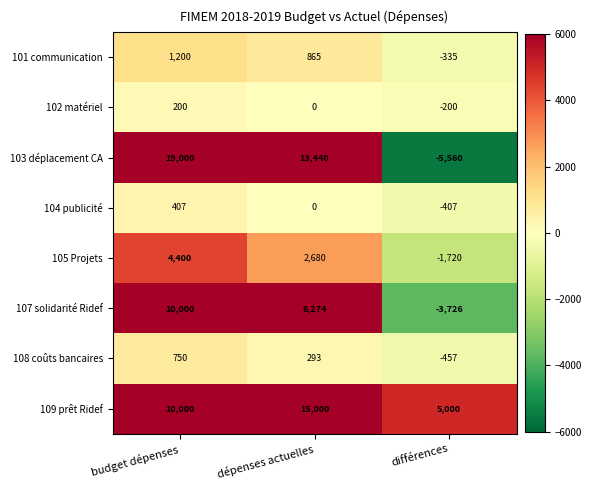

What is the smallest value displayed?

-5560